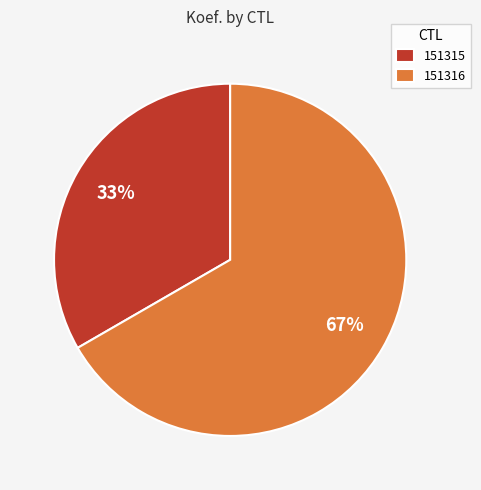

Which category has the biggest portion of the pie?

151316